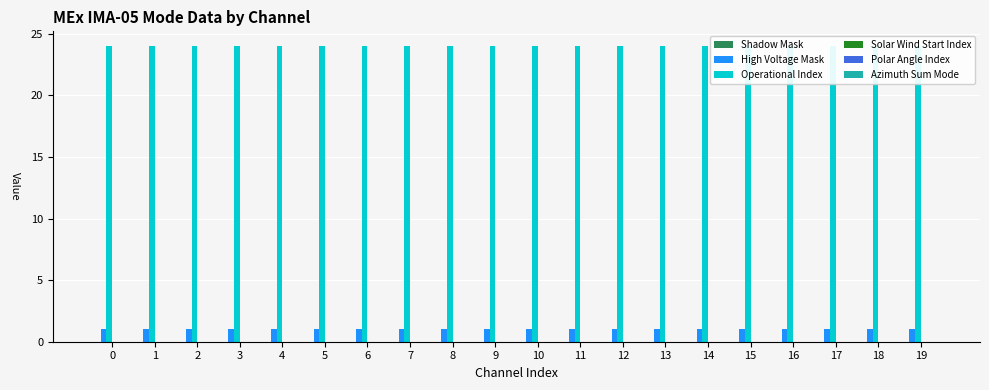

Are the bars grouped side by side (vs. stacked)?

Yes